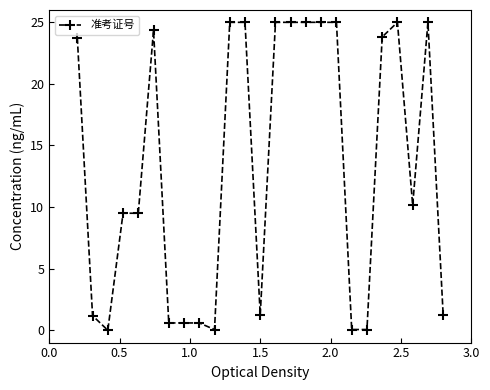

What is the sum of all values?

331.7